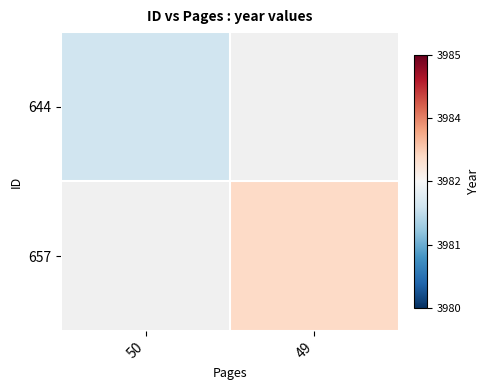

At 49, list the series in order from smallest to largest.

644, 657